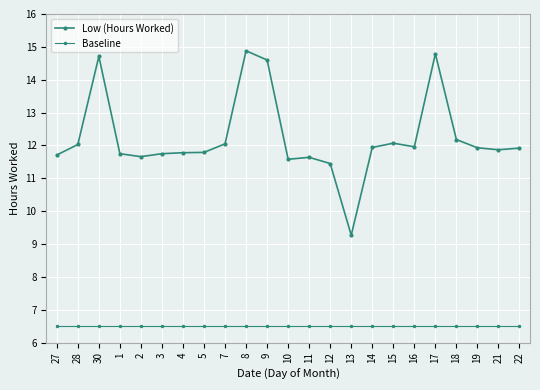

At which category does the chart reach its minimum across all series?

27